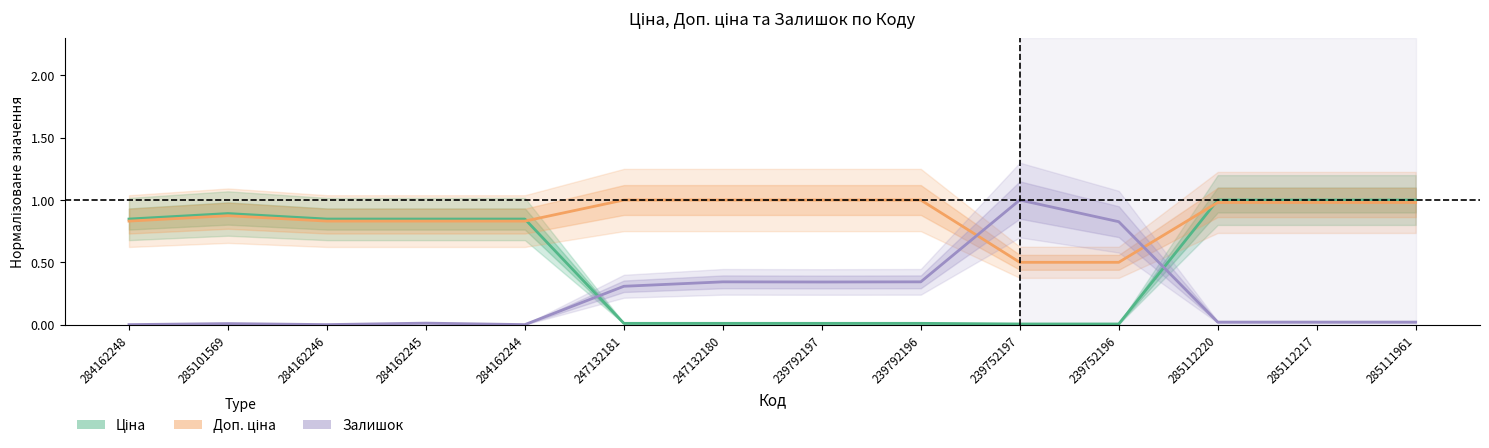

How many intersections are there between Залишок and Доп. ціна?

2